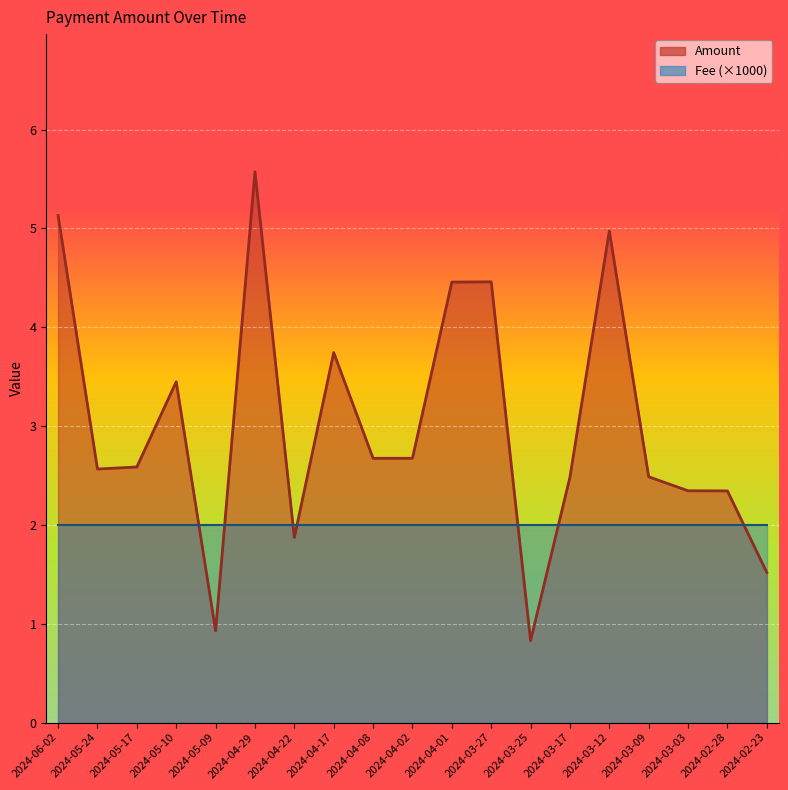

What is the average value?

3.0